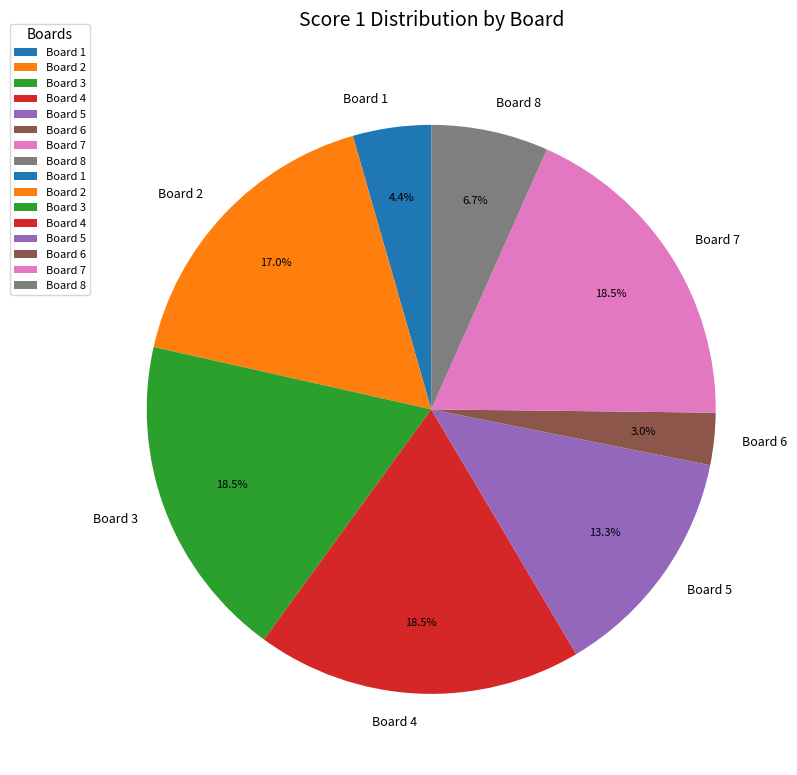

Is Board 6 the majority of the pie?

No